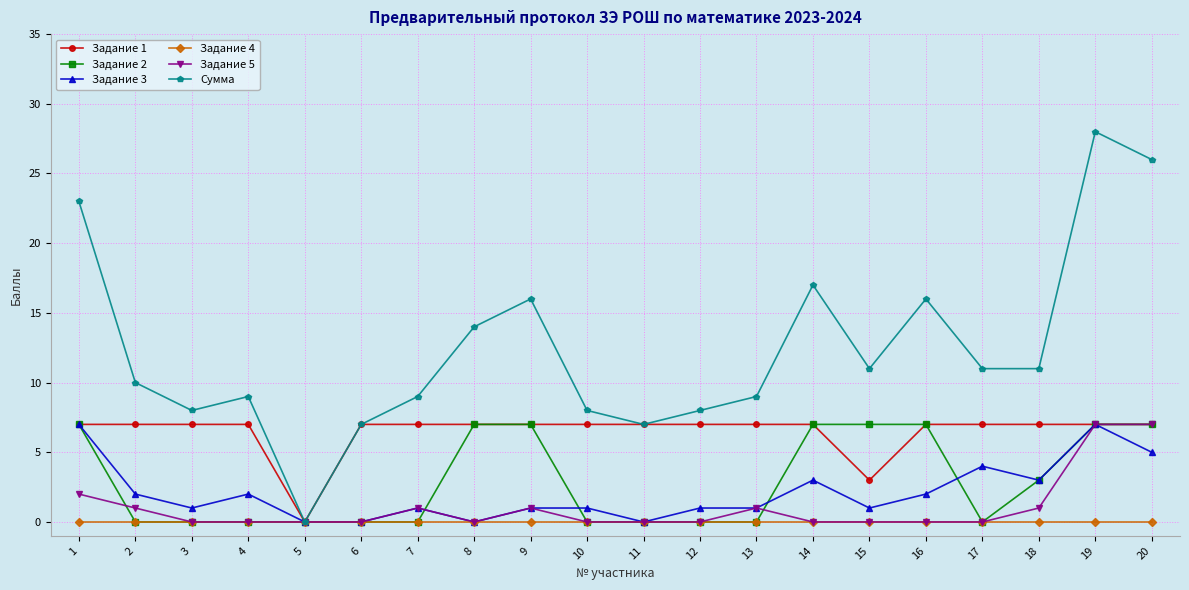

How many data points in Сумма are less than 11?

10